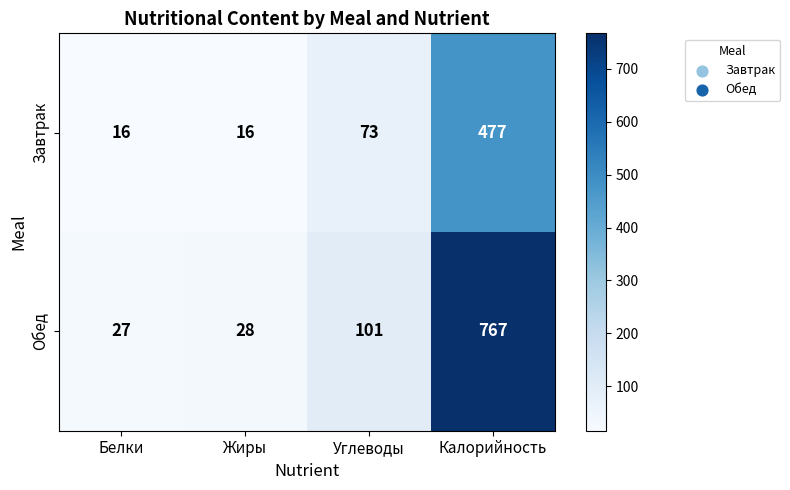

True or false: Обед has a value of 381 at Калорийность.

False